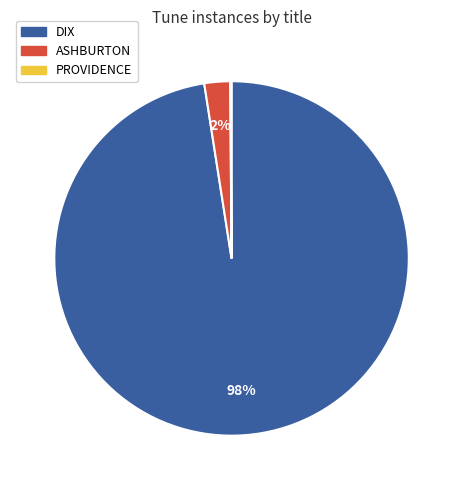

What percentage is the DIX slice, to the nearest percent?

98%